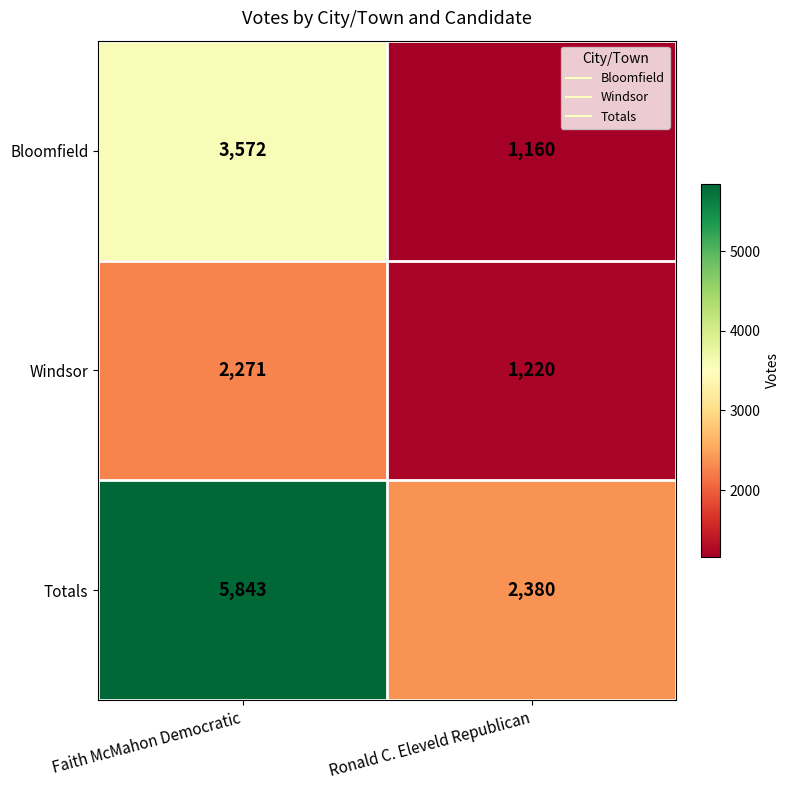

What is the greatest value displayed?

5843